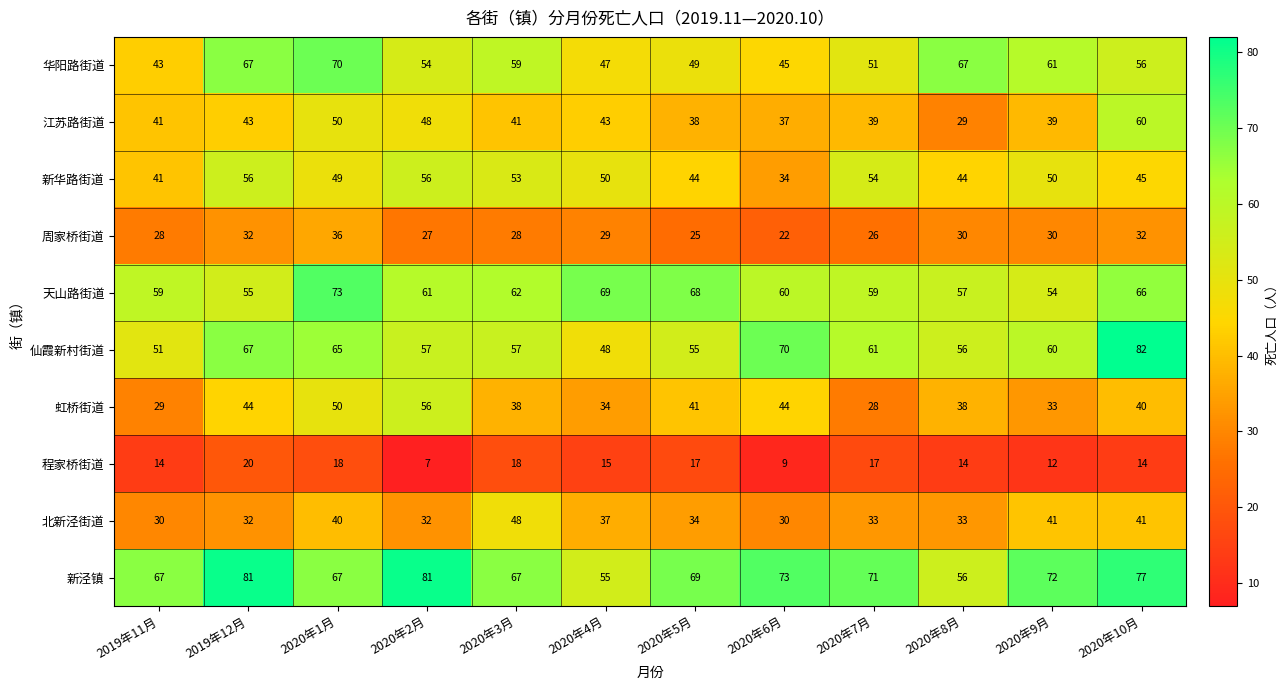

What is the difference between the highest and lowest values at 2020年4月?

54